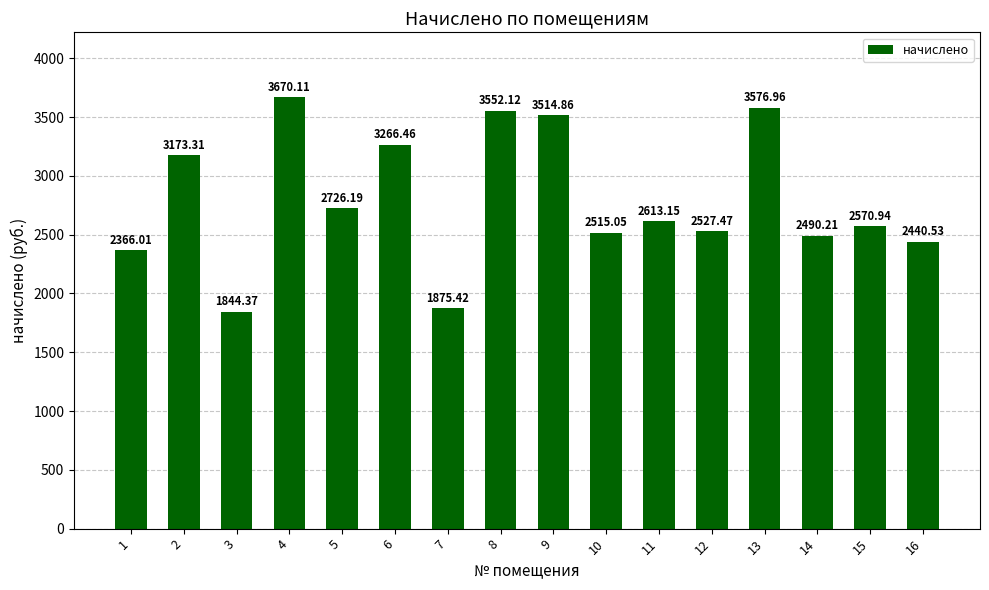

List the labels in order of value, smallest first.

3, 7, 1, 16, 14, 10, 12, 15, 11, 5, 2, 6, 9, 8, 13, 4